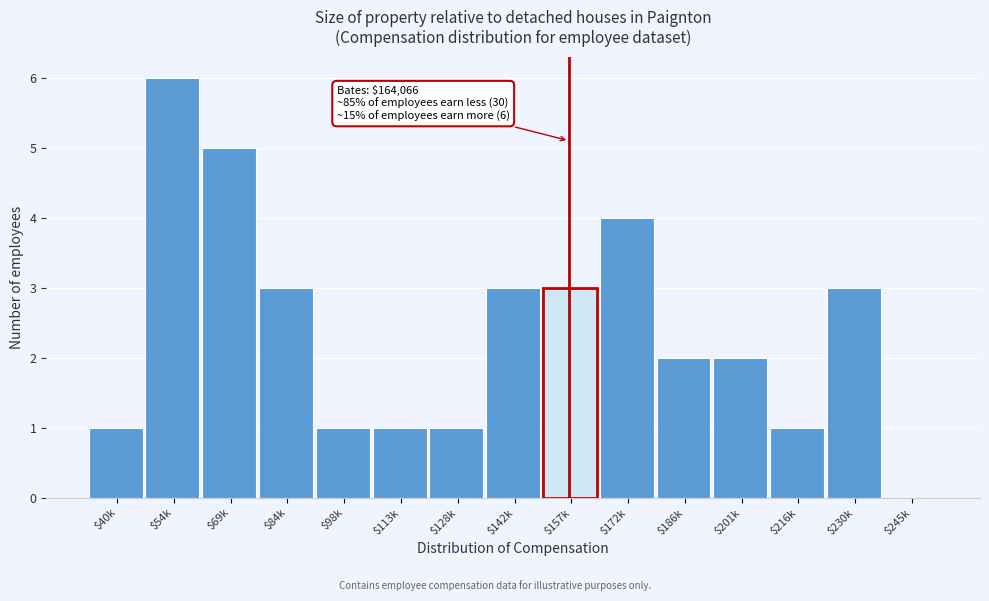

The value at $40k is 1. True or false?

True